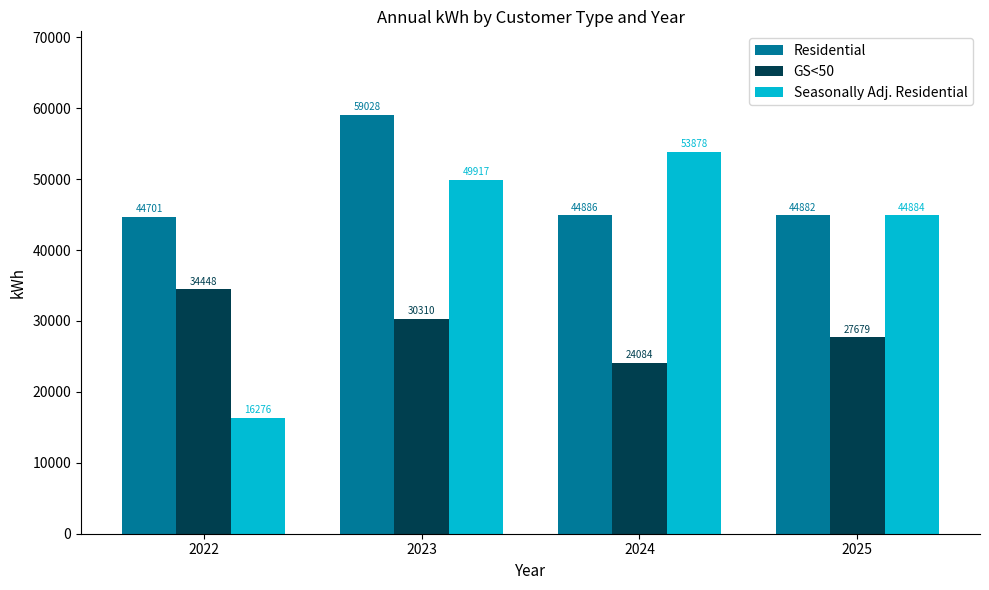

True or false: GS<50 has a value of 24084.1 at 2024.

True